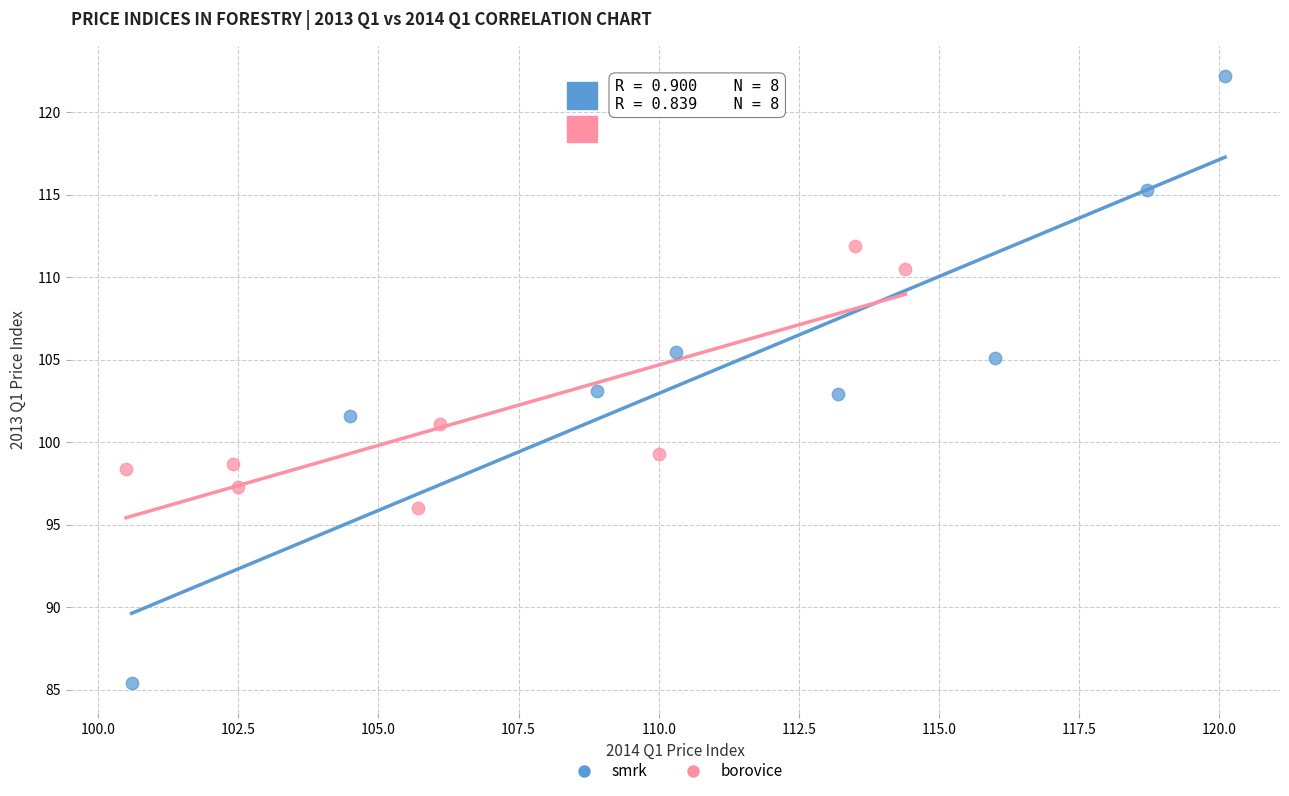

Which series reaches the minimum Y coordinate?

smrk